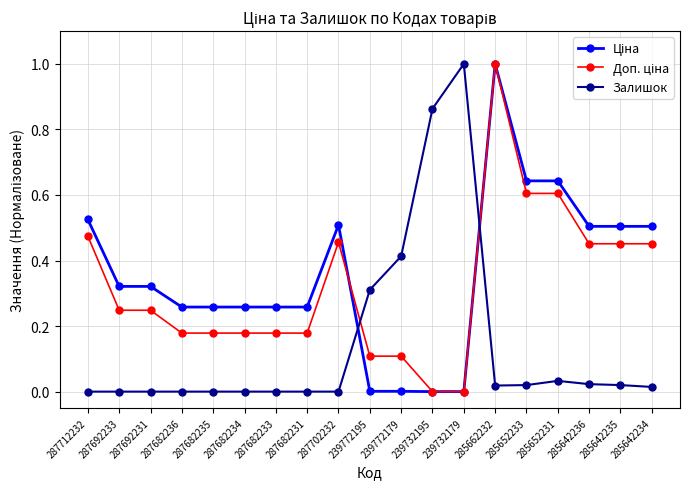

What is the label of the 14th point from the left?

285662232